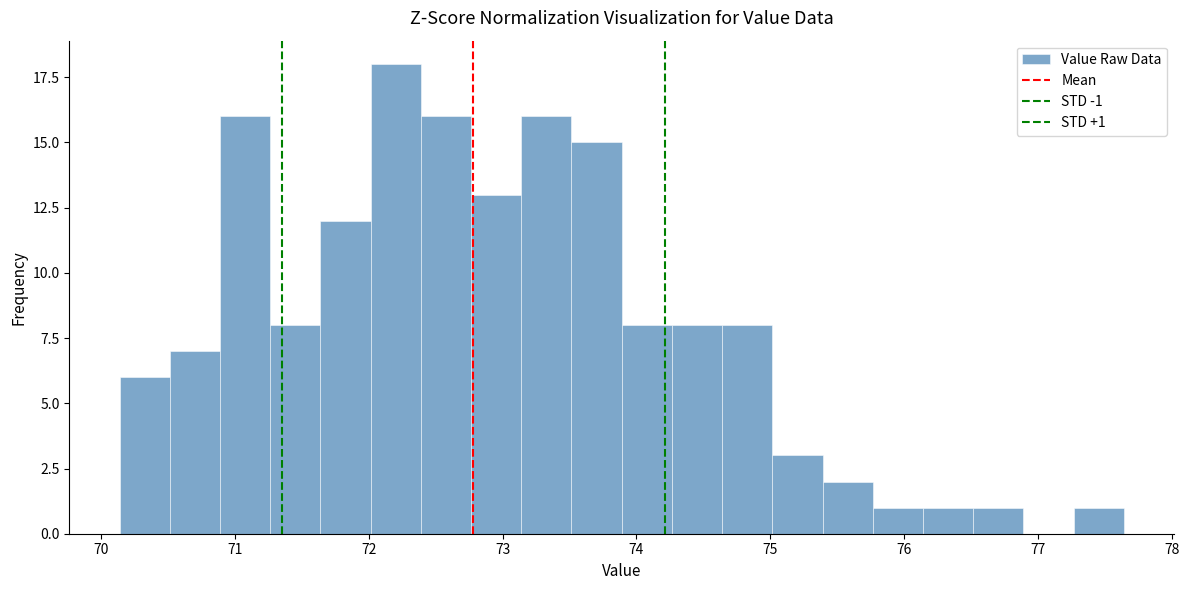

Read against the x-axis, roughly where is the centre of the tallest bar?

72.2